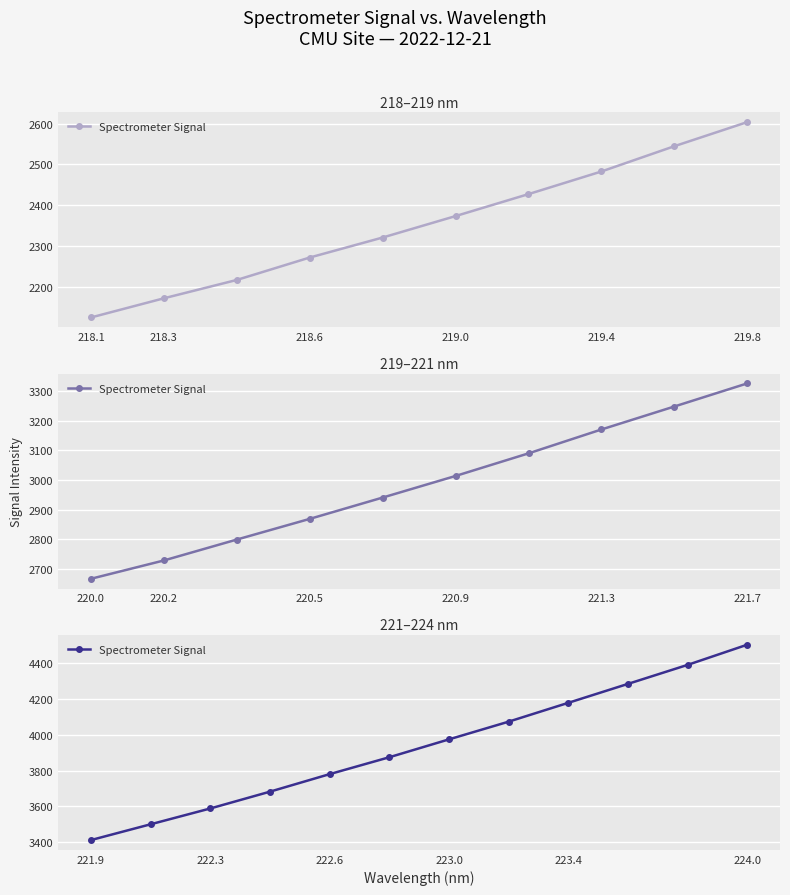

True or false: the data shows 3974.5 at 223.0.

True